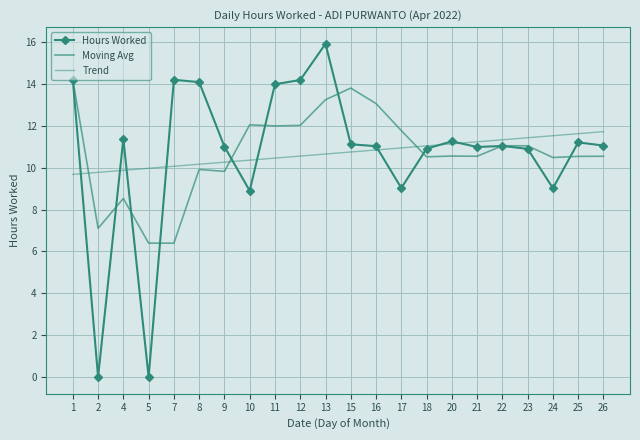

At how many categories does at least one series exceed 6?

22